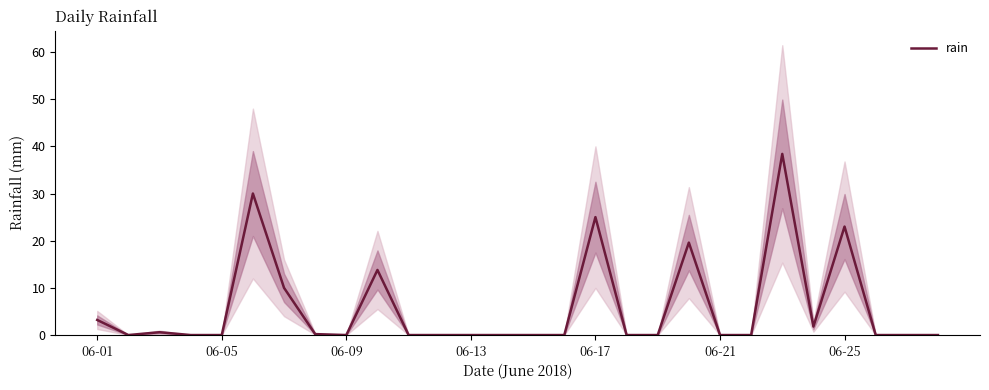

Is it true that the value at 19 is 12.0?

False